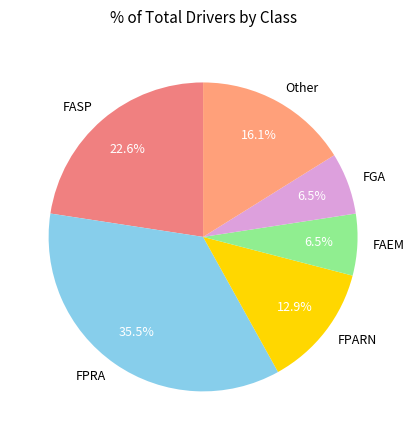

Is there a majority slice in this chart?

No